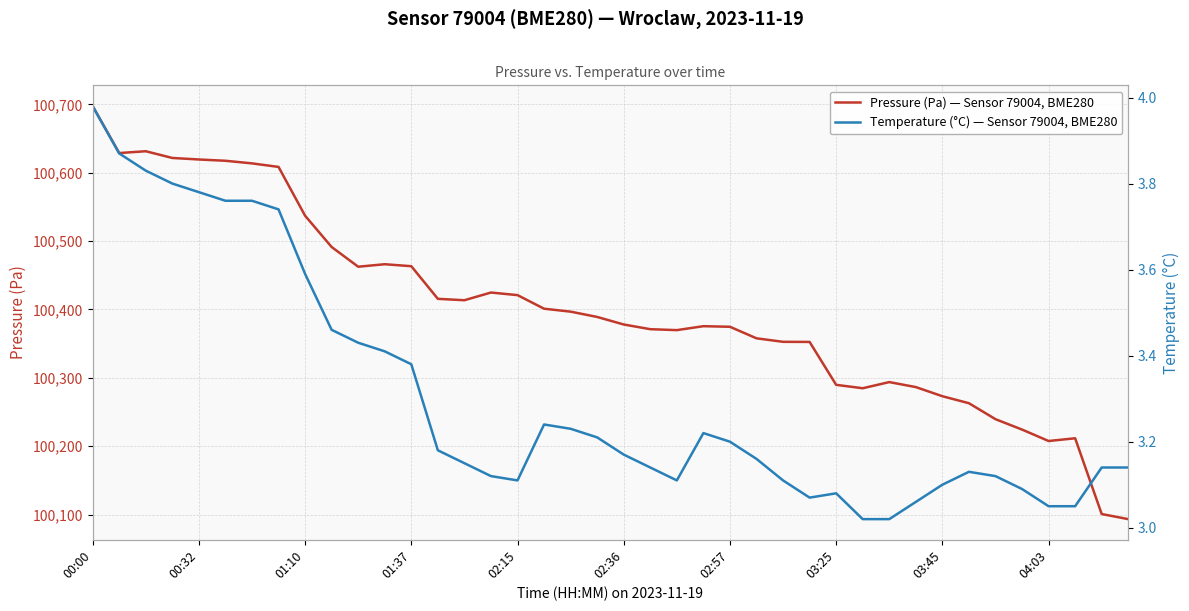

True or false: Pressure (Pa) — Sensor 79004, BME280 has a value of 166513.2 at 25.

False